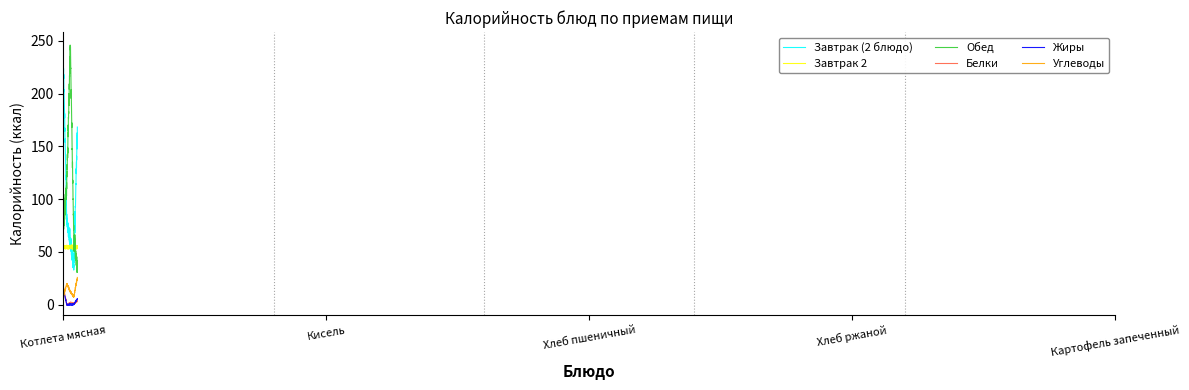

Which series has the largest total across all categories?

Обед